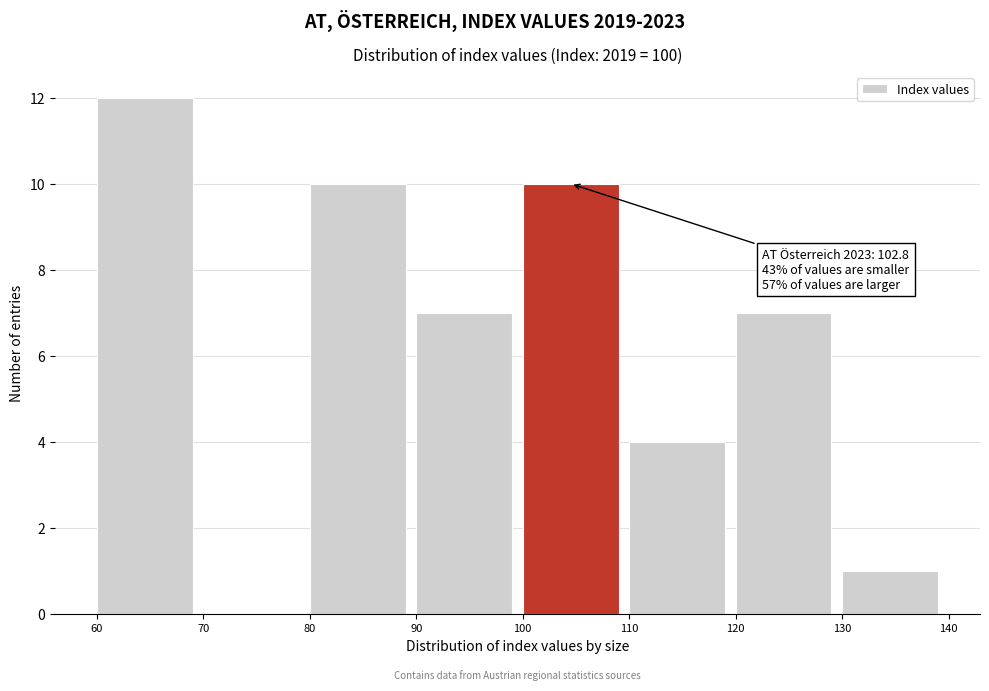

Over which range of the x-axis is the bar tallest?

60 to 70